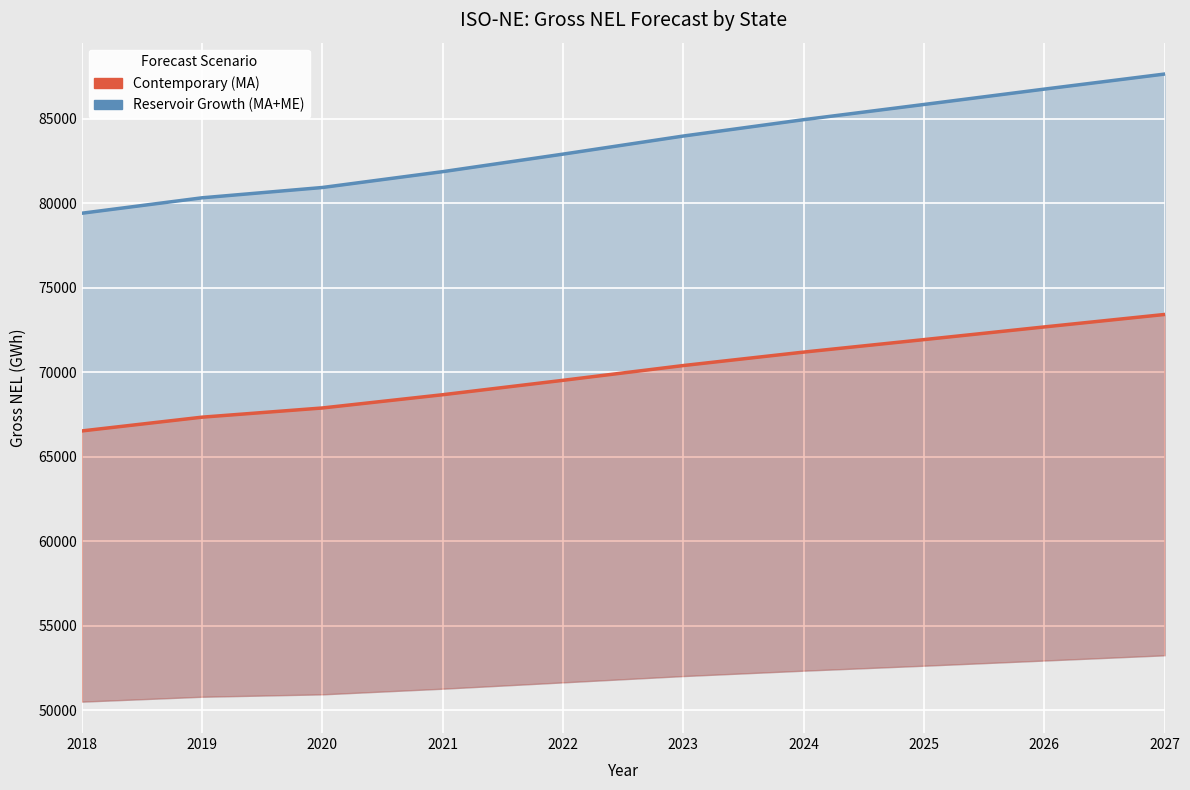

At which label does Reservoir Growth (MA+ME) first exceed 83977?

2024